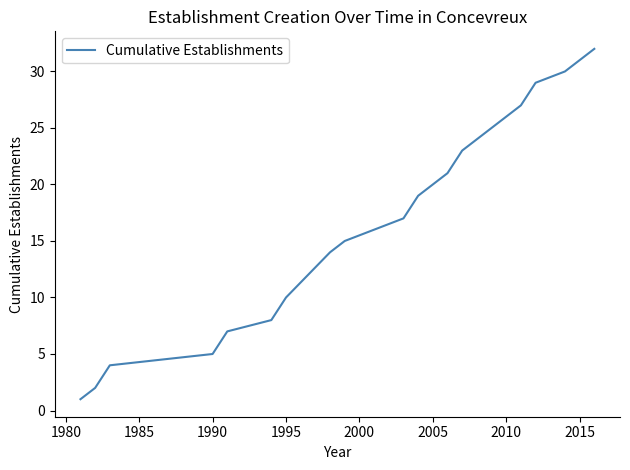

What is the greatest value displayed?

32